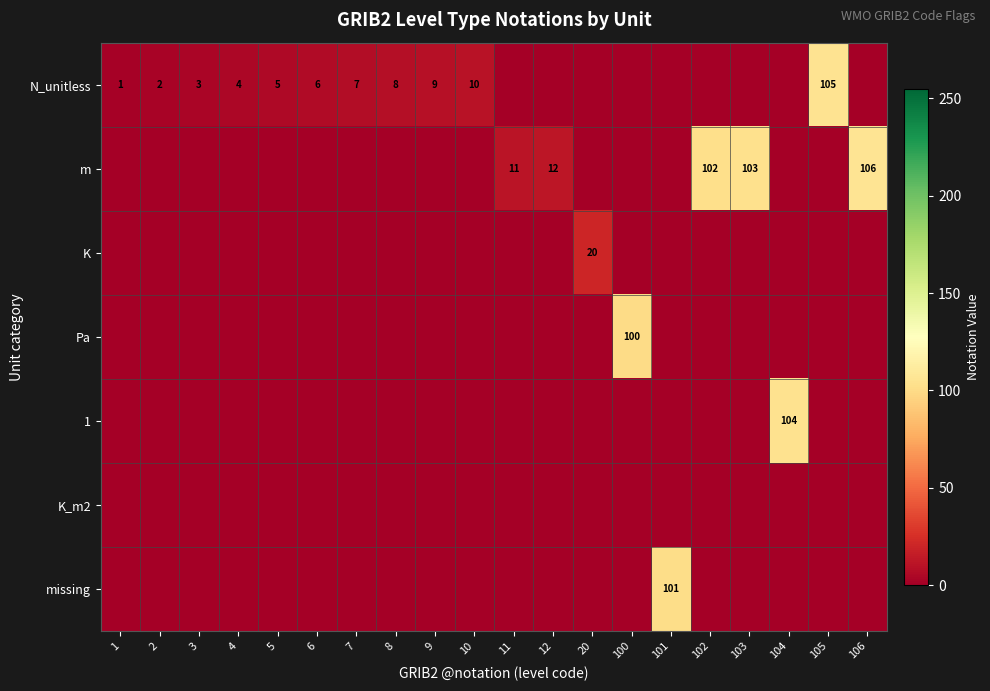

What is the total value across all series at 1?

1